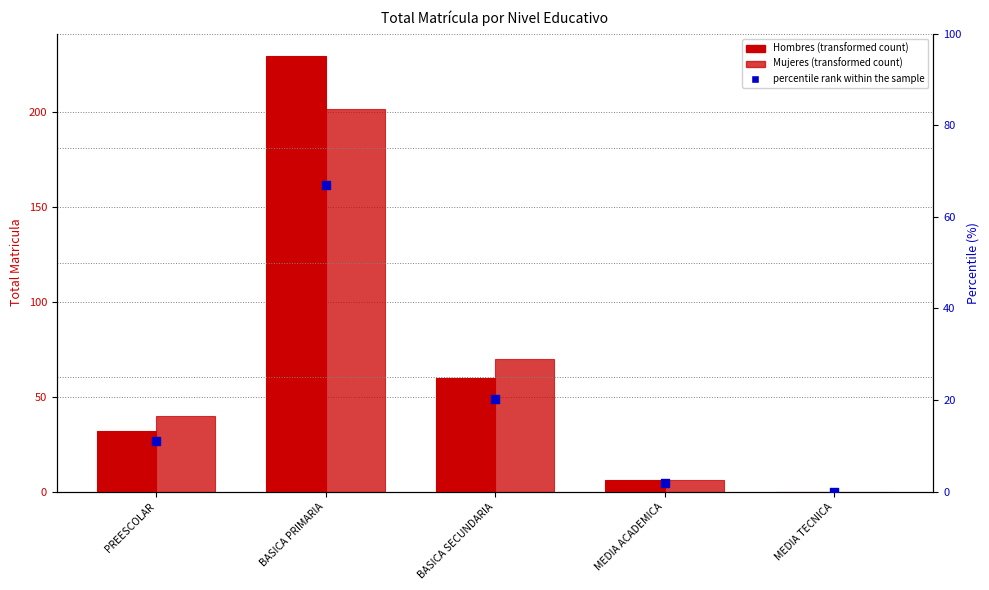

What is the total value across all series at MEDIA ACADEMICA?

13.9